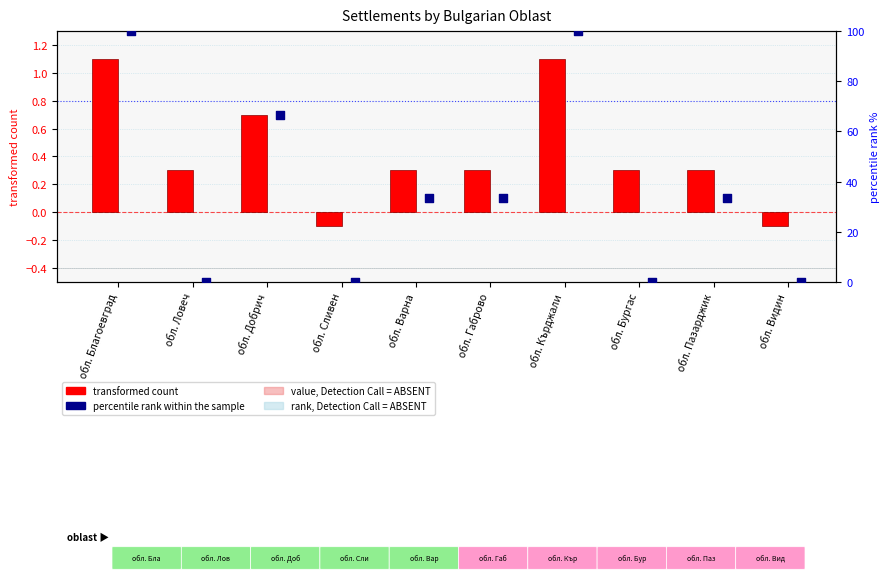

What is the total value across all series at обл. Добрич?

67.4